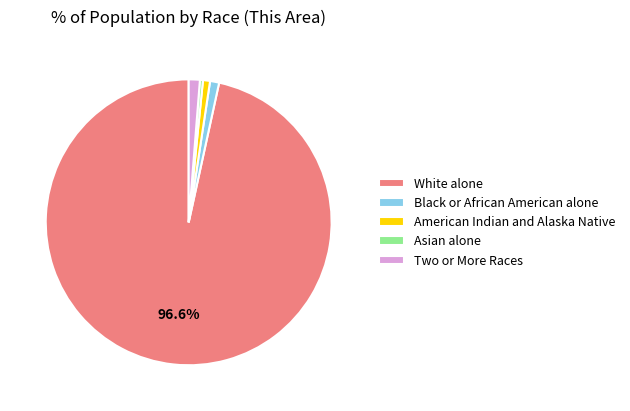

Is there a majority slice in this chart?

Yes